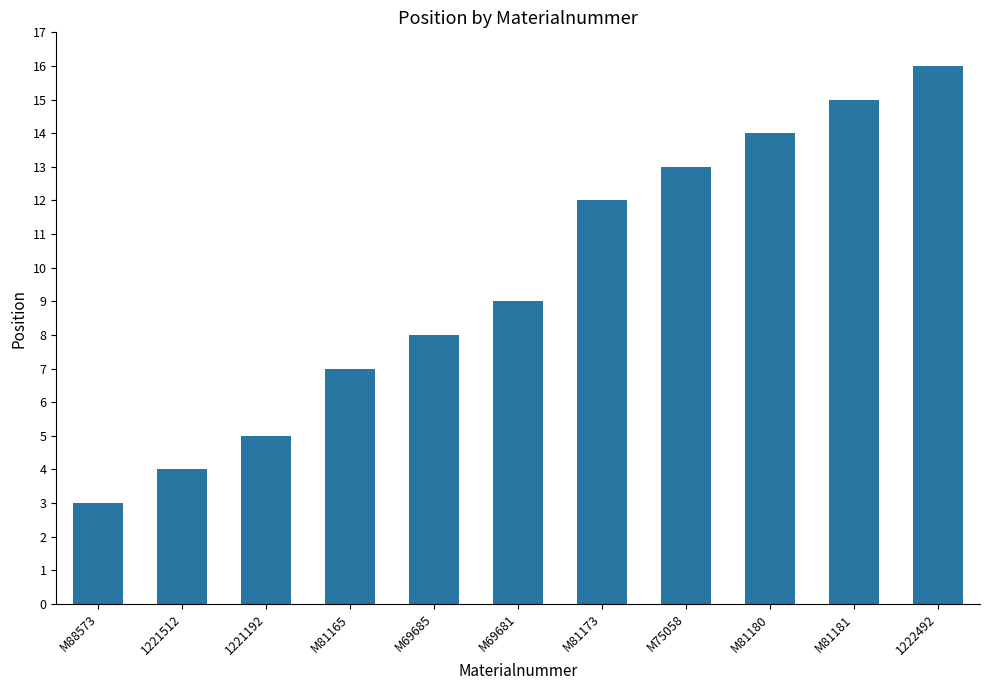

What is the ratio of the value at M81180 to the value at 1221192?

2.8